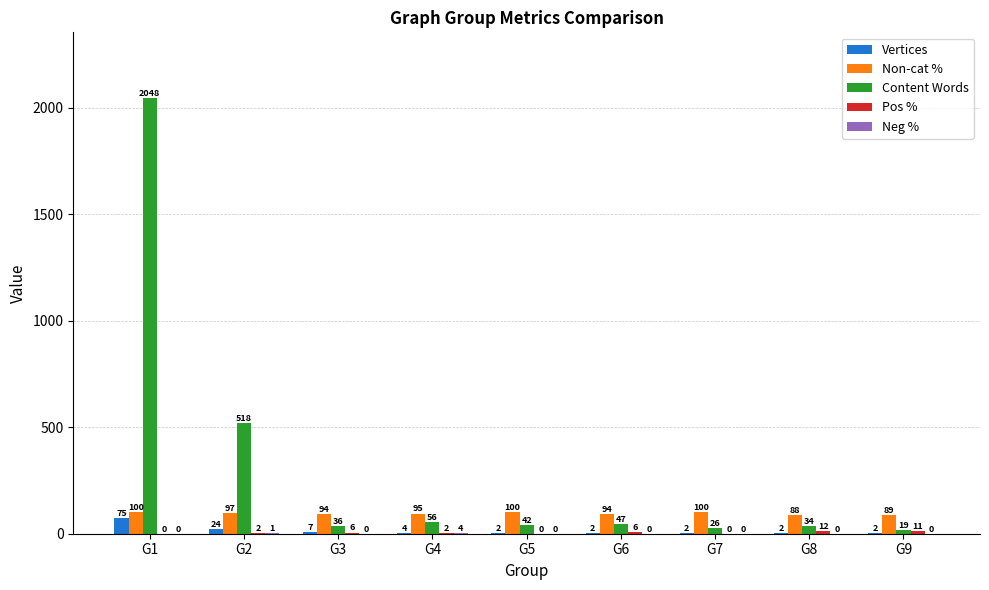

What value does the Non-cat % series have at G1?

100.0